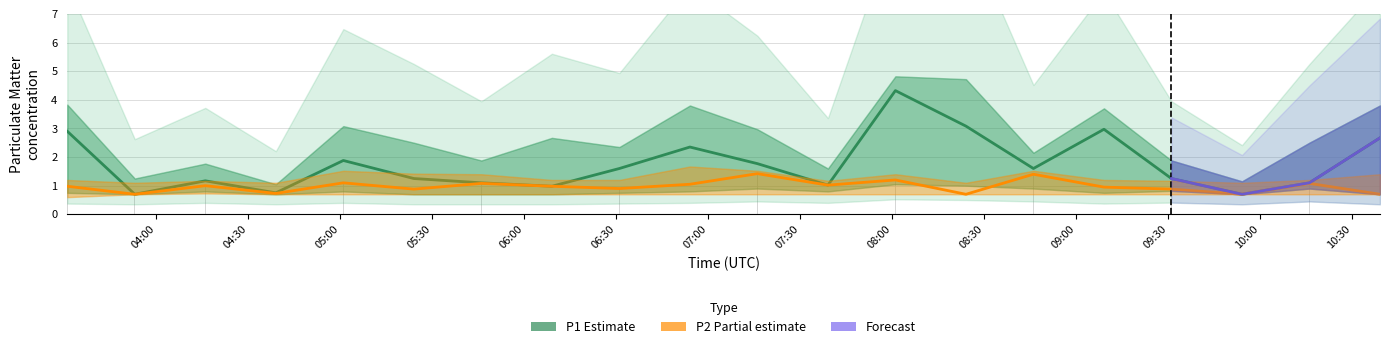

What position from the right is 07:30?

9